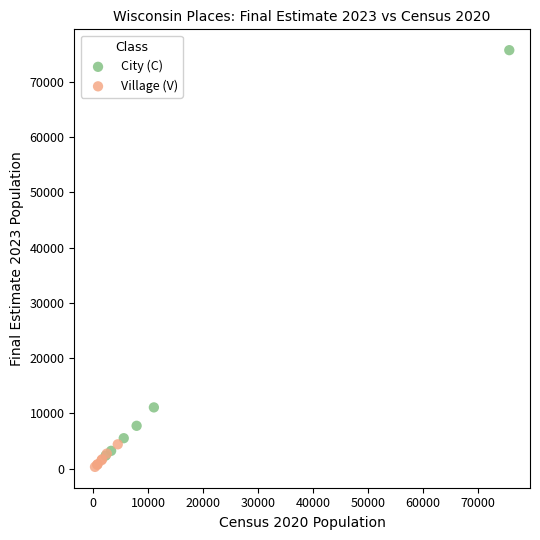

Which series reaches the maximum Y coordinate?

City (C)